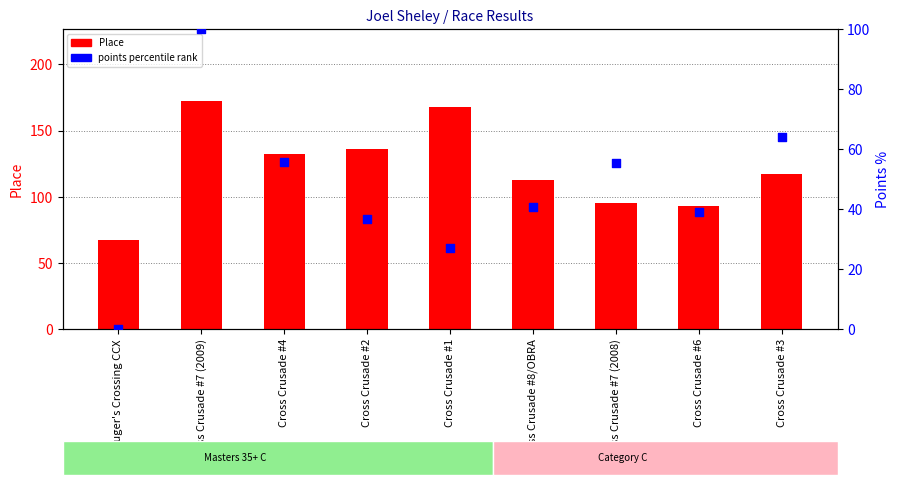

At how many categories does at least one series exceed 48?

9